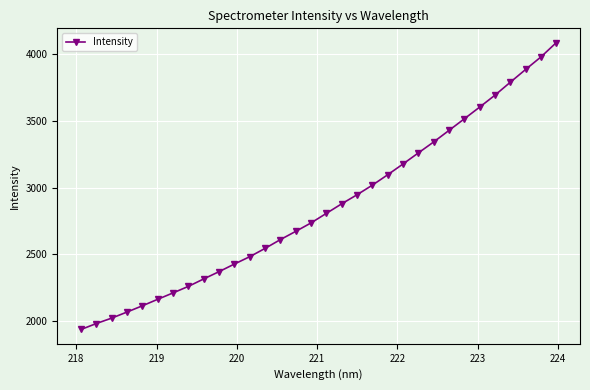

What is the greatest value displayed?

4082.7